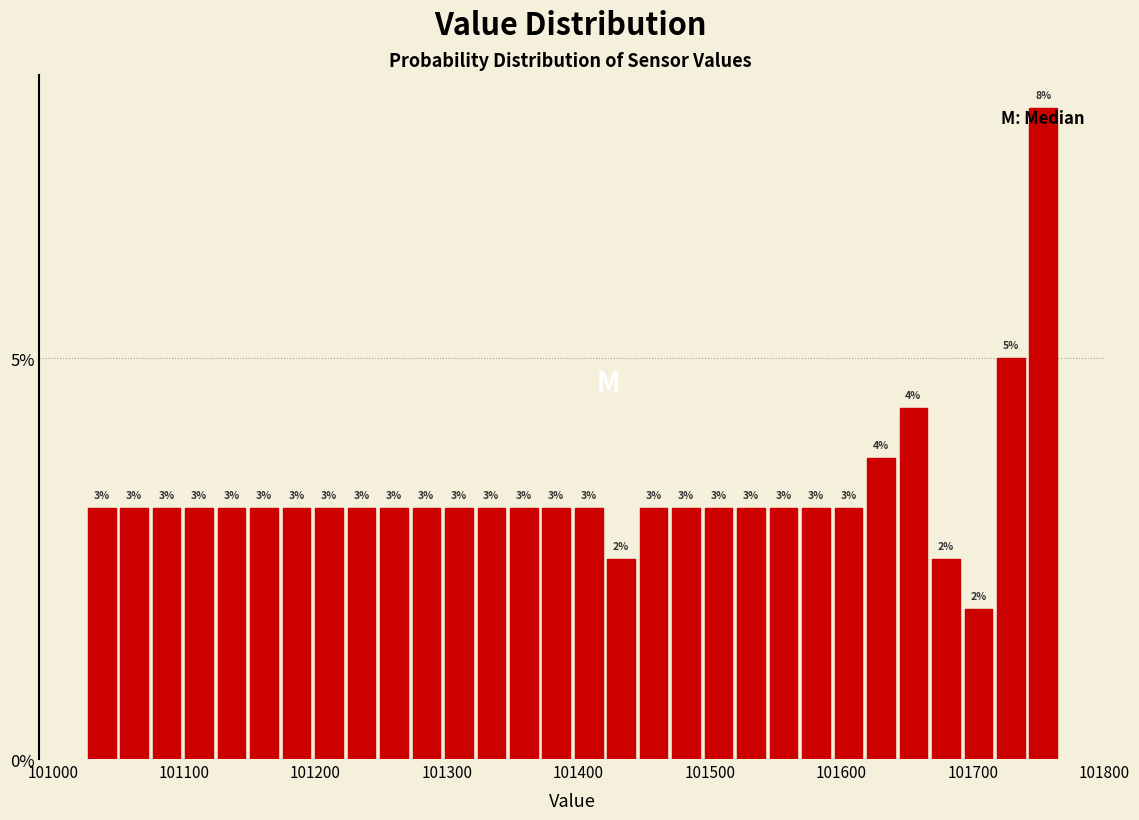

Read against the x-axis, roughly where is the centre of the tallest bar?

101750